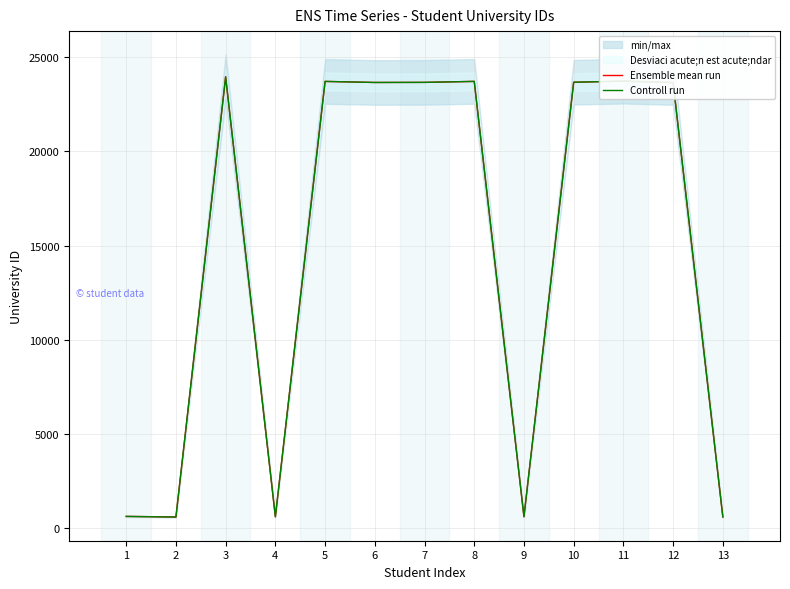

True or false: Ensemble mean run has more than 0 interior local peaks.

True